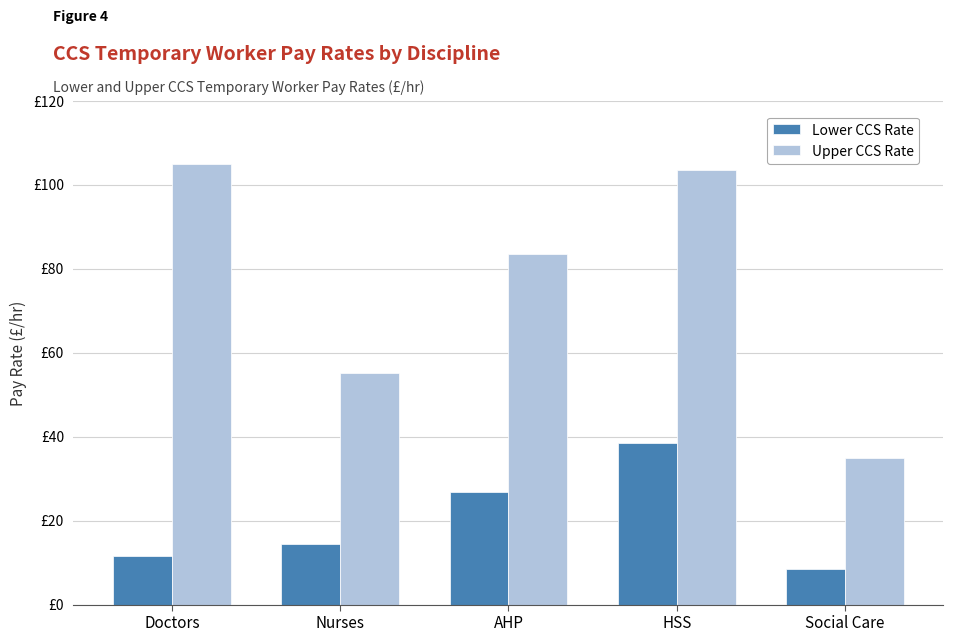

Is it true that Lower CCS Rate equals 36.4 at AHP?

False